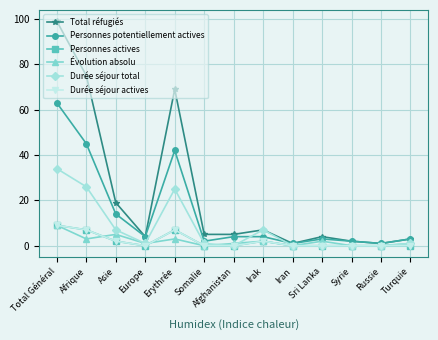

True or false: Évolution absolu has a value of 1 at Afghanistan.

True